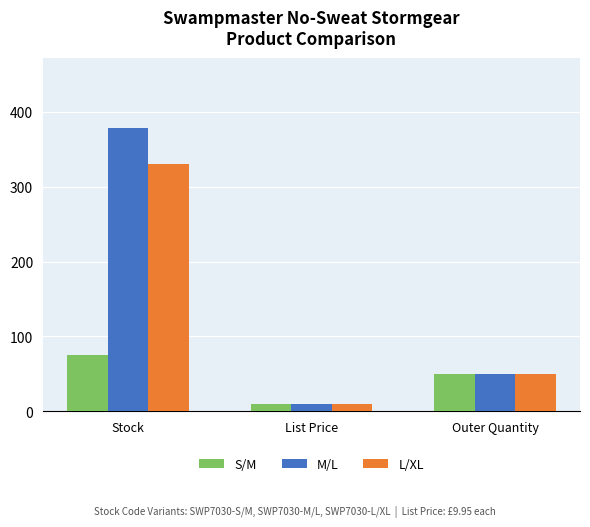

Rank the categories by M/L value from highest to lowest.

Stock, Outer Quantity, List Price